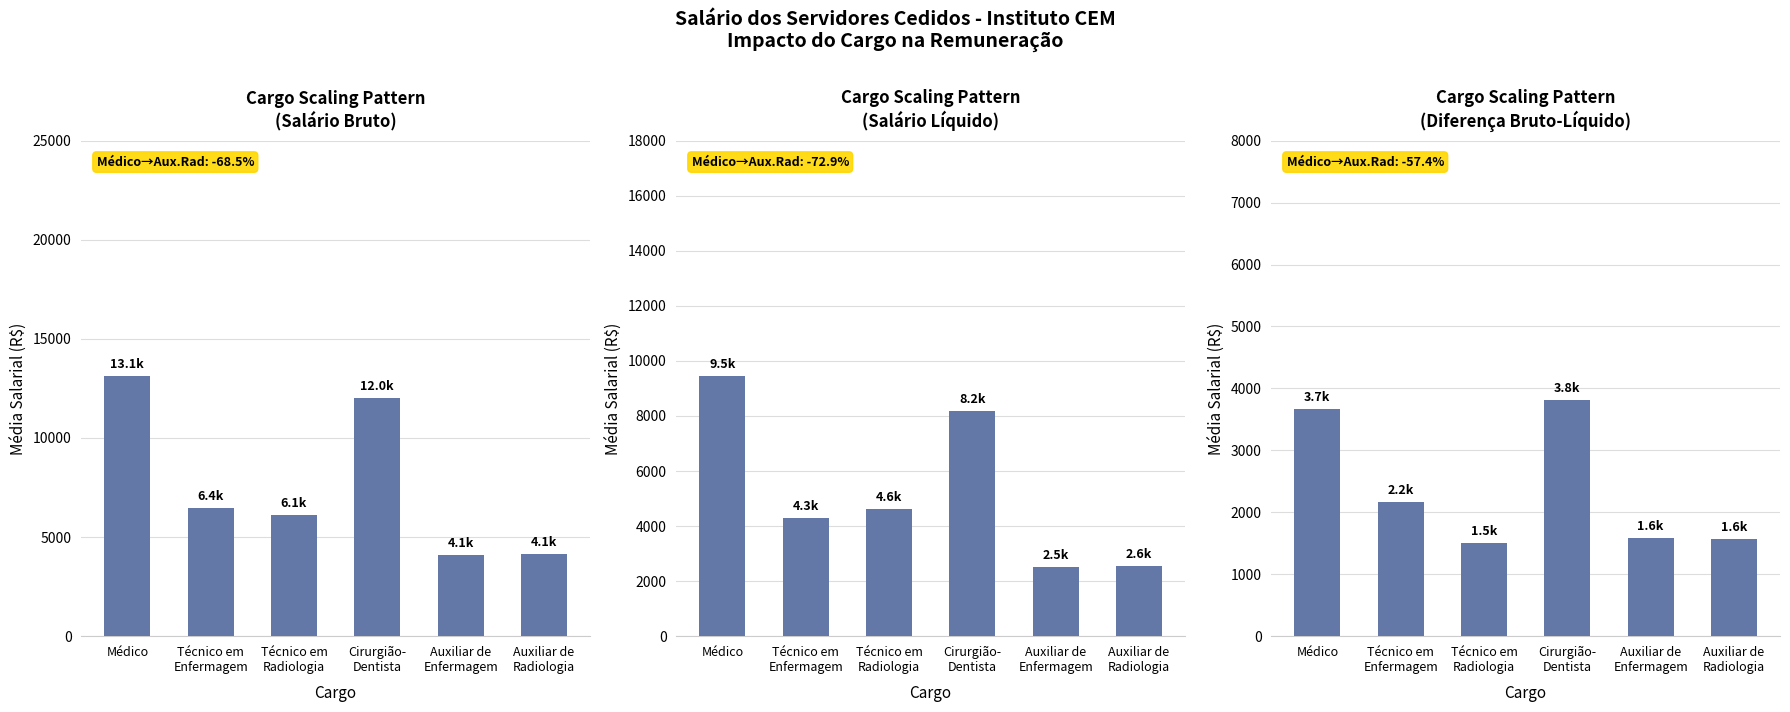

Are the bars grouped side by side (vs. stacked)?

Yes